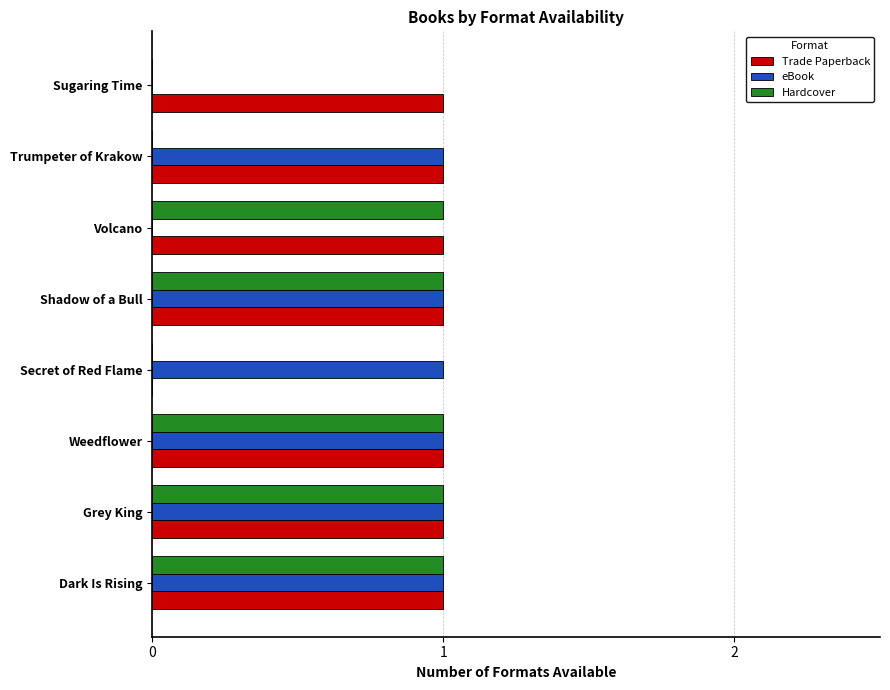

The Hardcover series shows 2 at Volcano. True or false?

False